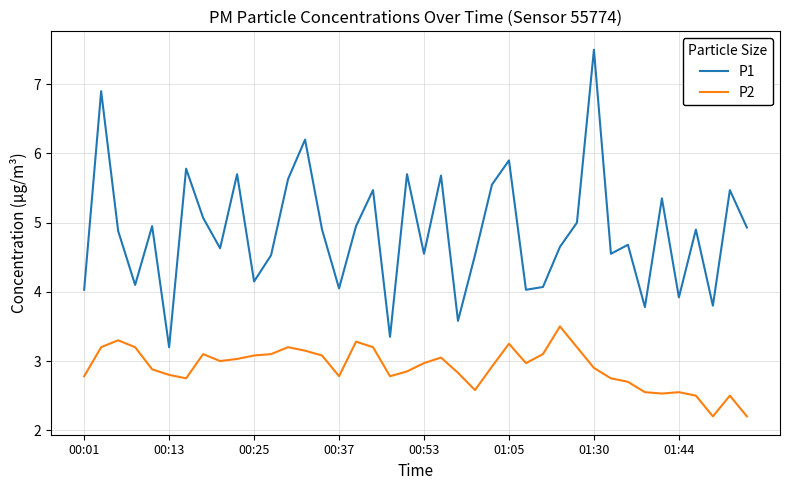

Which series has the largest range (max minus min)?

P1